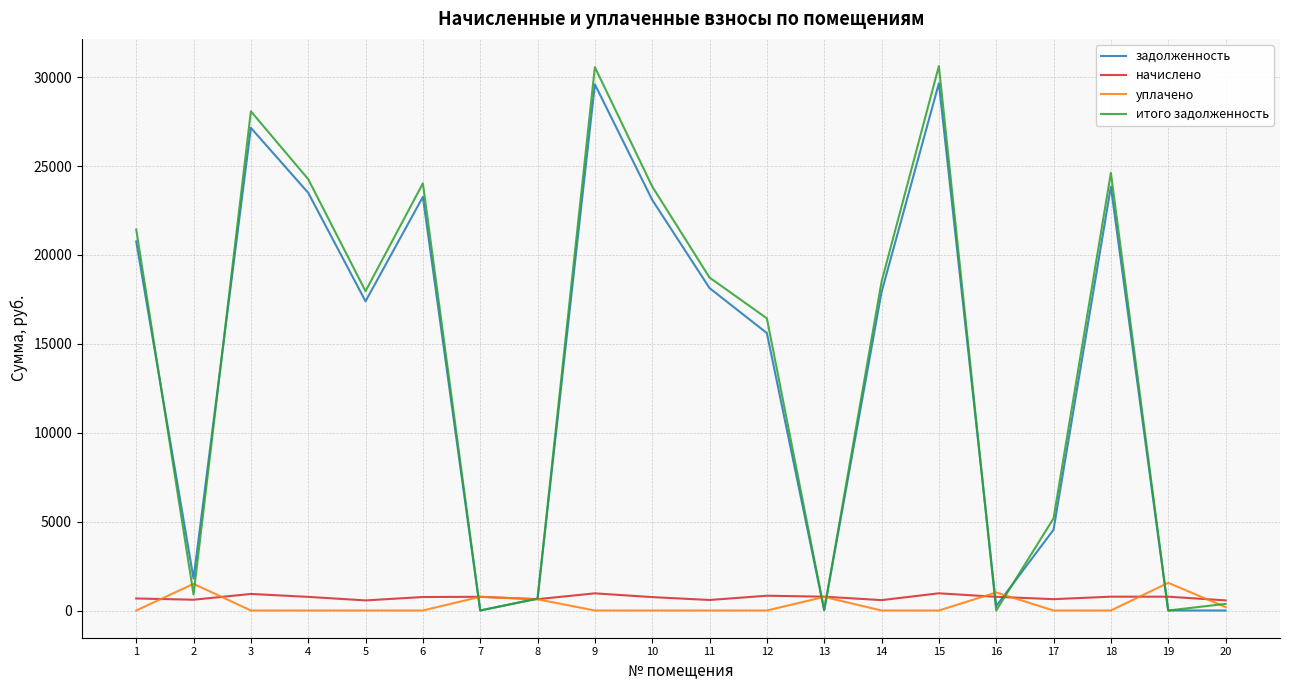

Which series has the widest spread of values?

итого задолженность